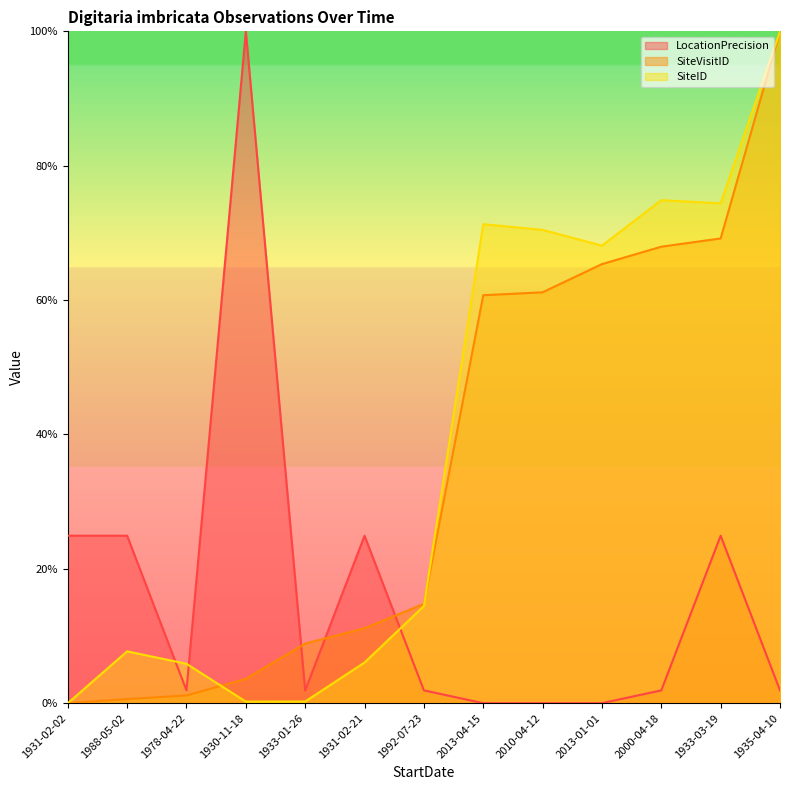

What is the sum of all SiteVisitID values?

464.5